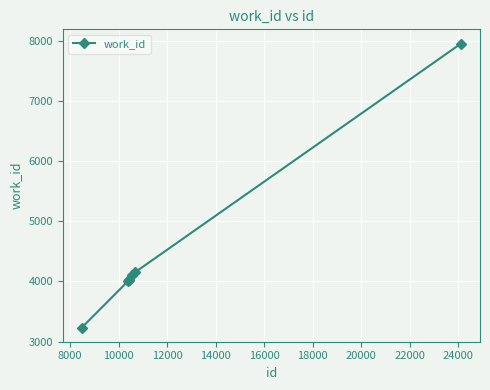

How many data points does each series have?

7